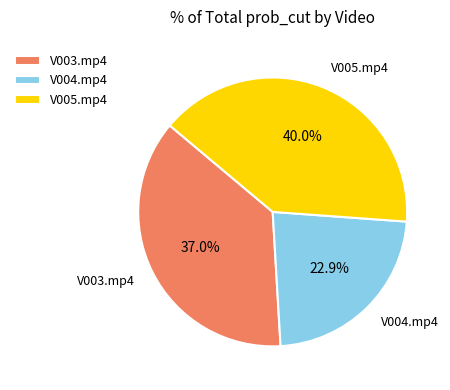

Does V004.mp4 represent more than half of the total?

No